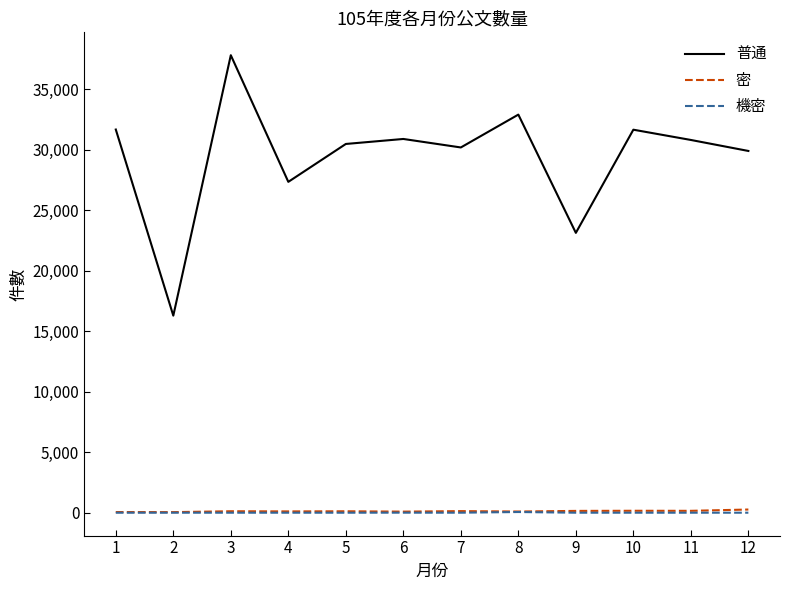

At which category is the sum across all series the highest?

3